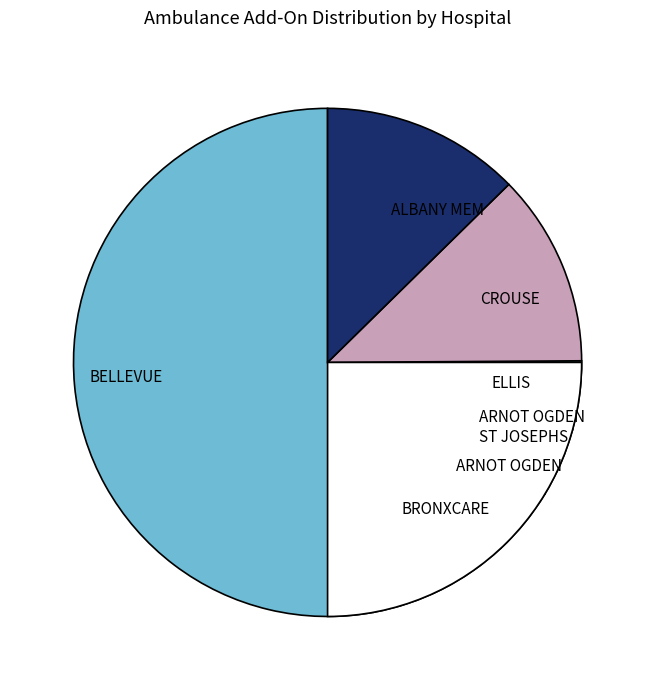

To the nearest percent, what portion does ARNOT OGDEN - ST JOSEPHS HOSP represent?

4%